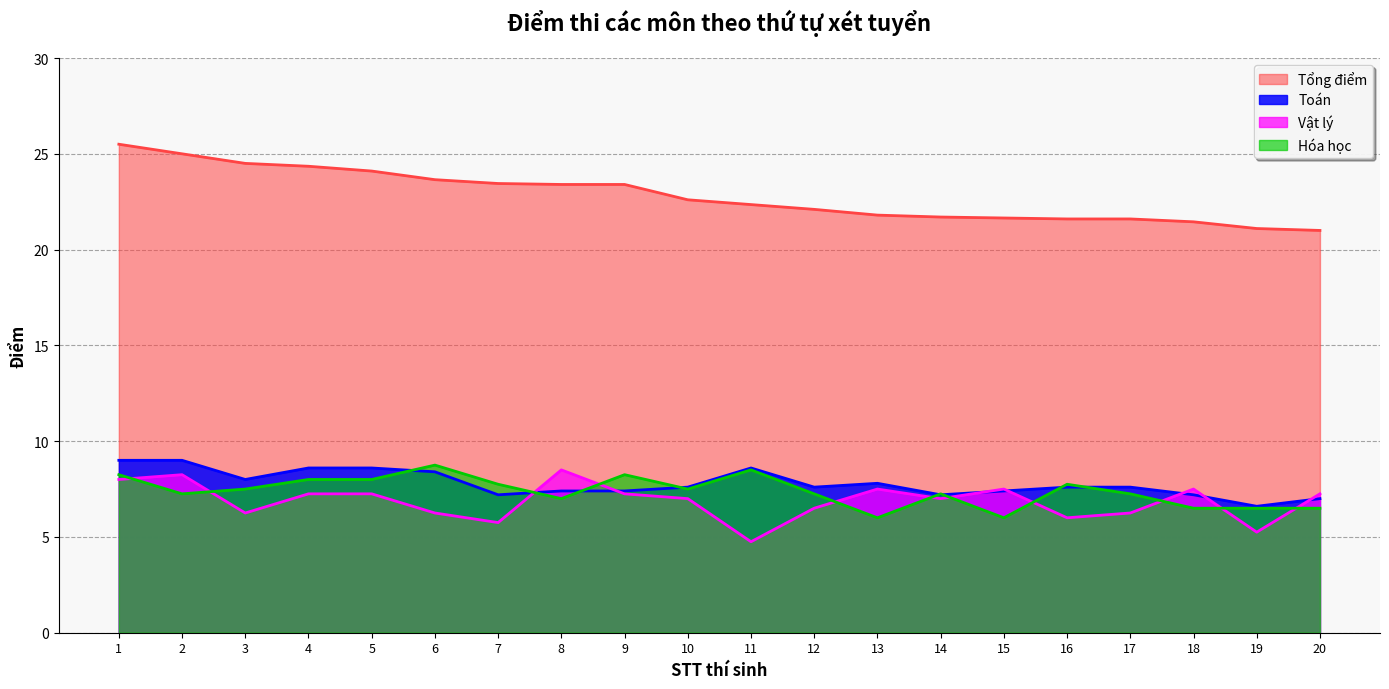

Reading right to left, list all the values displayed in this chart.

Toán: 20=7.0	19=6.6	18=7.2	17=7.6	16=7.6	15=7.4	14=7.2	13=7.8	12=7.6	11=8.6	10=7.6	9=7.4	8=7.4	7=7.2	6=8.4	5=8.6	4=8.6	3=8.0	2=9.0	1=9.0
Vật lý: 20=7.2	19=5.2	18=7.5	17=6.2	16=6.0	15=7.5	14=7.0	13=7.5	12=6.5	11=4.8	10=7.0	9=7.2	8=8.5	7=5.8	6=6.2	5=7.2	4=7.2	3=6.2	2=8.2	1=8.0
Hóa học: 20=6.5	19=6.5	18=6.5	17=7.2	16=7.8	15=6.0	14=7.2	13=6.0	12=7.2	11=8.5	10=7.5	9=8.2	8=7.0	7=7.8	6=8.8	5=8.0	4=8.0	3=7.5	2=7.2	1=8.2
Tổng điểm: 20=21.0	19=21.1	18=21.4	17=21.6	16=21.6	15=21.6	14=21.7	13=21.8	12=22.1	11=22.4	10=22.6	9=23.4	8=23.4	7=23.4	6=23.6	5=24.1	4=24.4	3=24.5	2=25.0	1=25.5